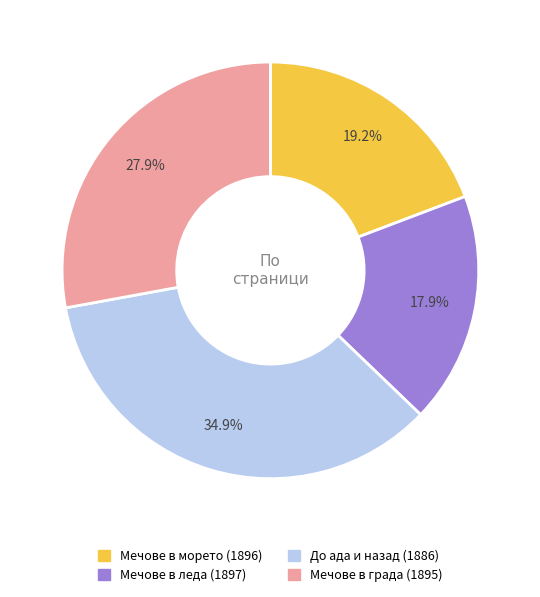

To the nearest percent, what is the combined percentage of Мечове в леда (1897) and Мечове в морето (1896)?

37%